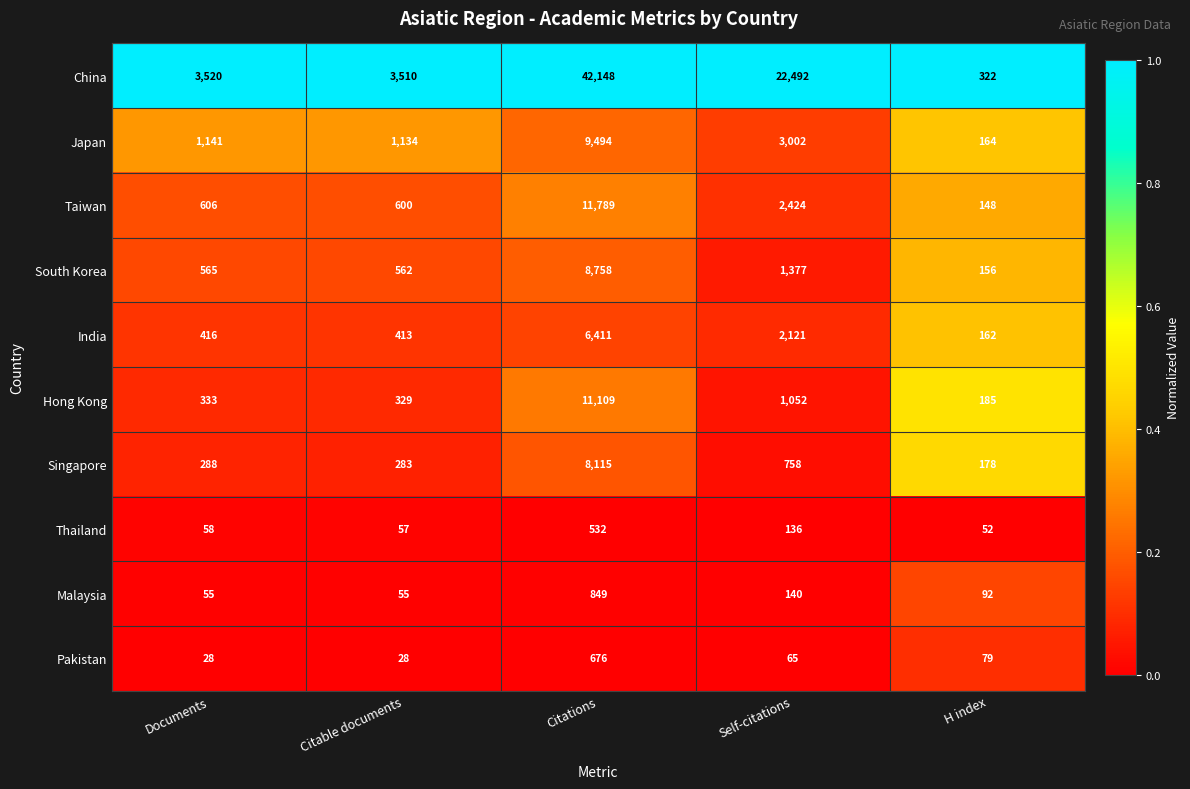

Which series has the widest spread of values?

China